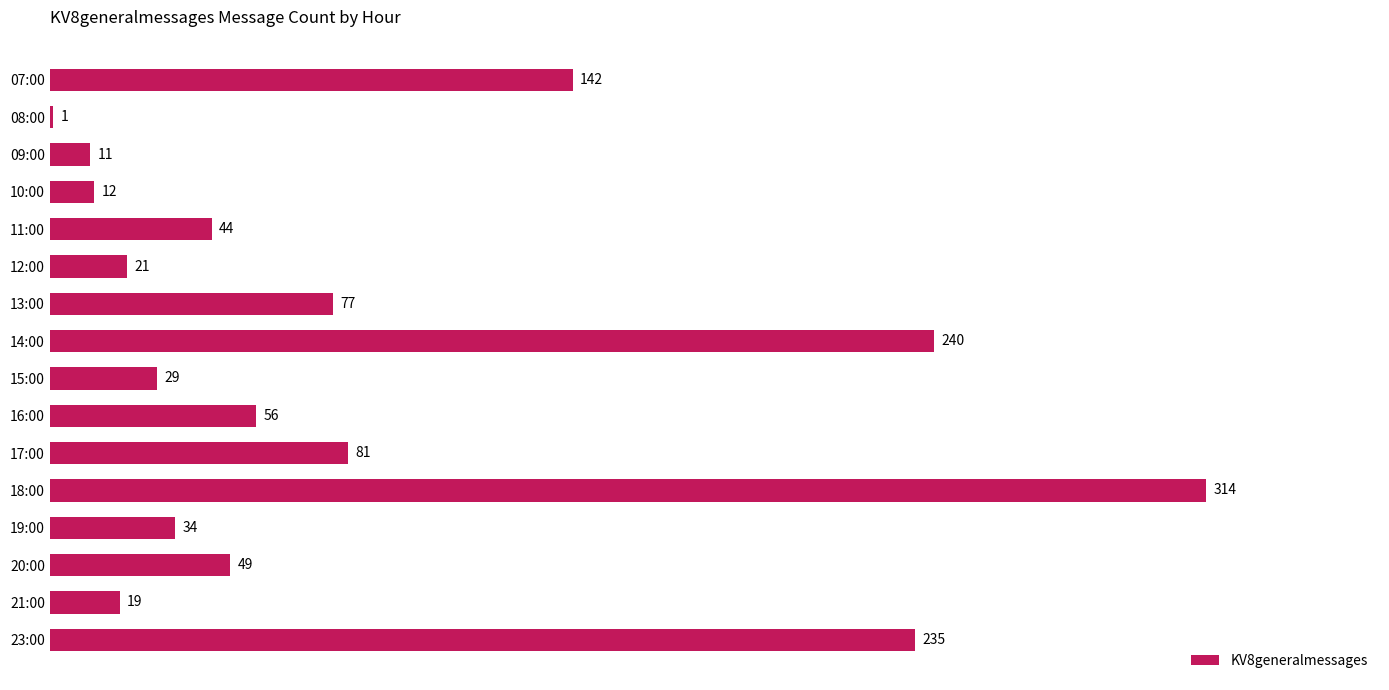

What is the sum of all values?

1365